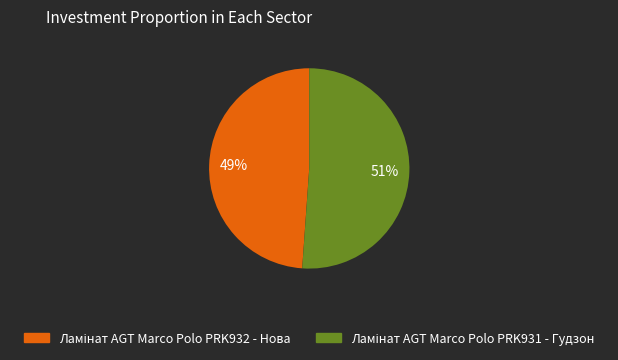

To the nearest percent, what is the average slice percentage?

50%